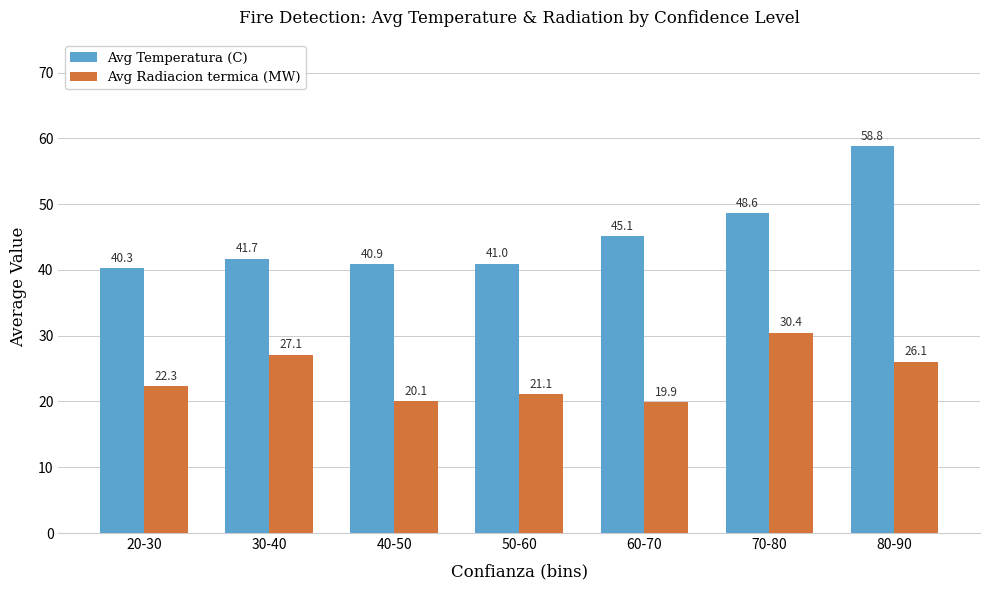

Which category has the highest value in the Avg Temperatura (C) series?

80-90